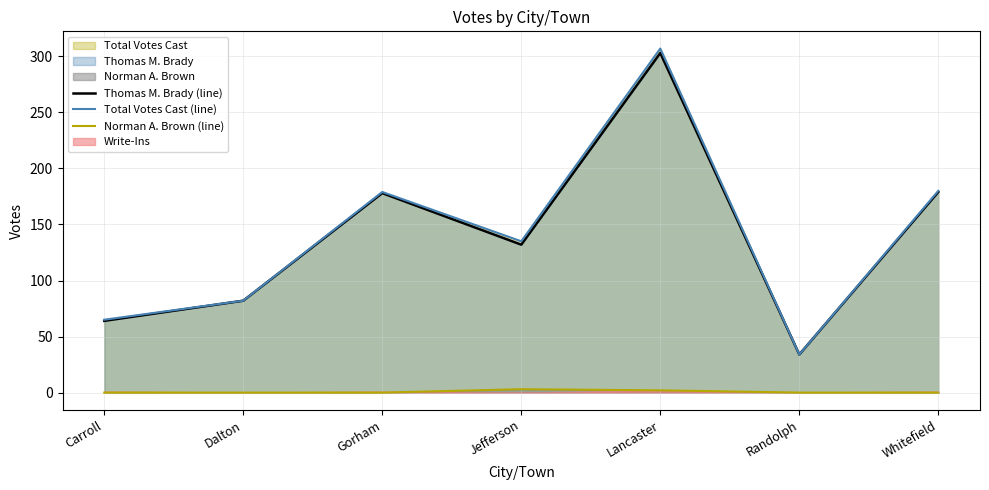

True or false: Norman A. Brown (line) and Thomas M. Brady (line) cross at least once.

False